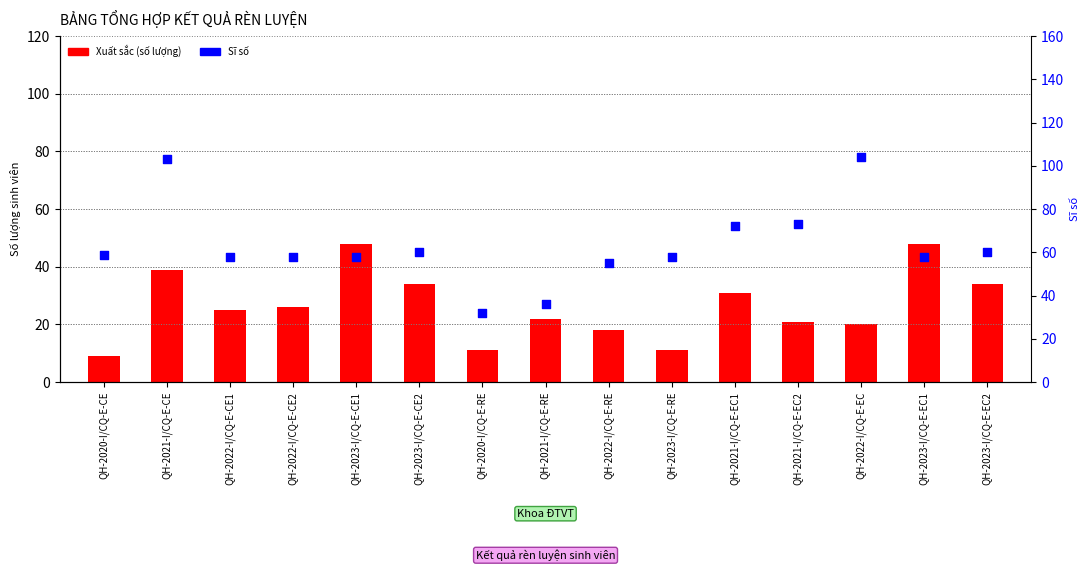

Which series reaches the maximum Y coordinate?

Sĩ số